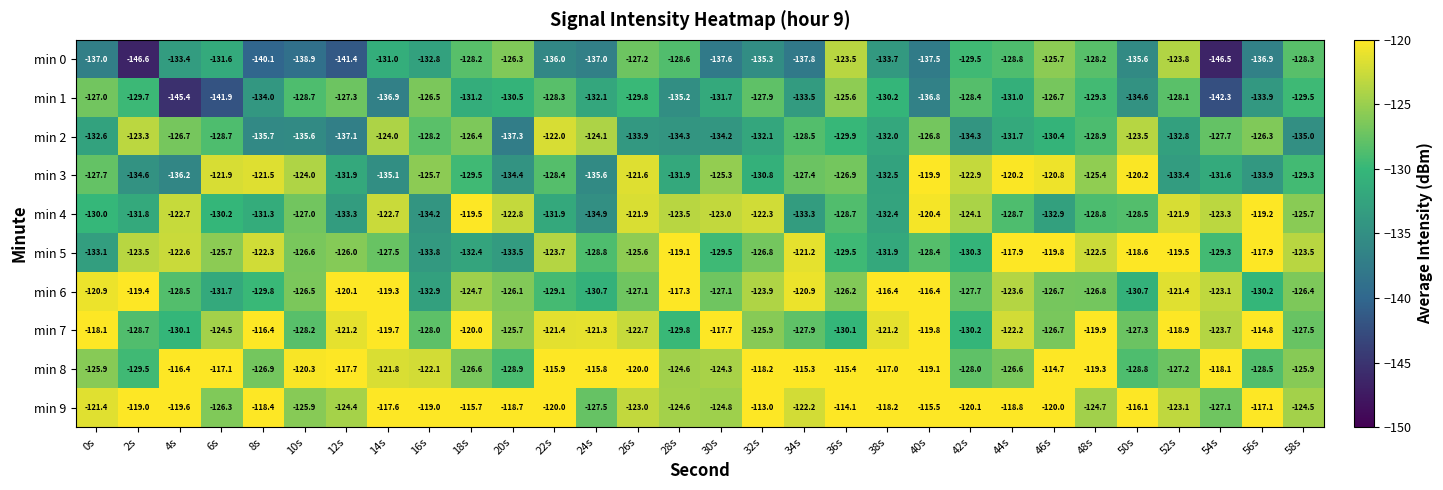

True or false: min 6 has a value of -126.2 at 36s.

True